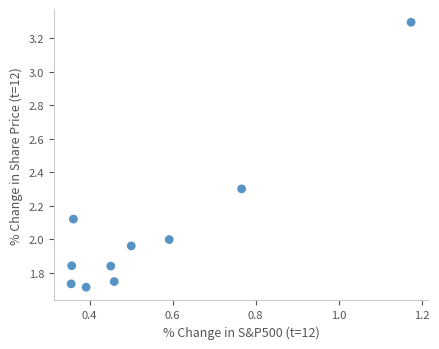

What is the average X value?

0.5